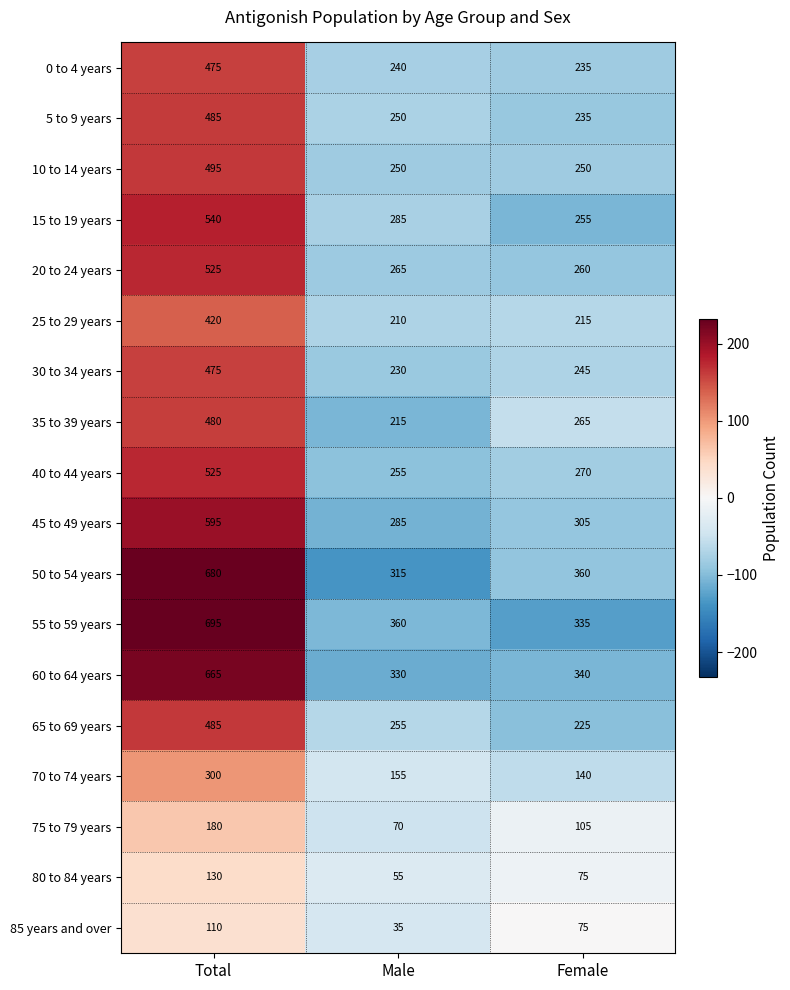

At which label is 70 to 74 years closest to 220?

Male